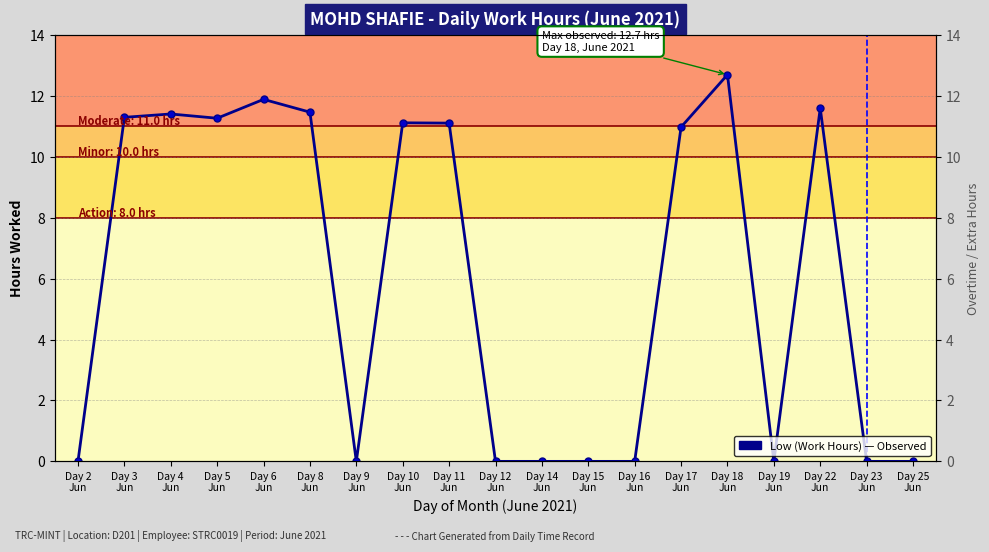

What is the label of the 9th point from the left?

Day 11
Jun